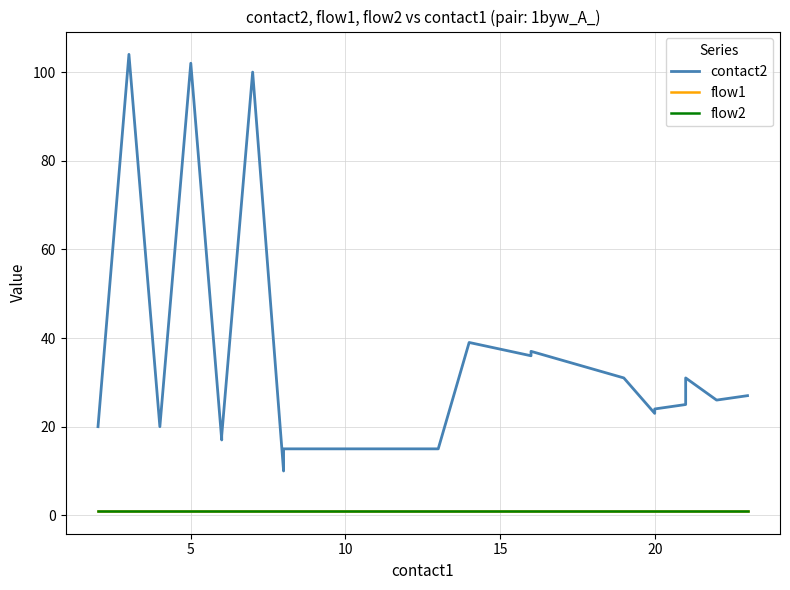

How many data points does each series have?

20